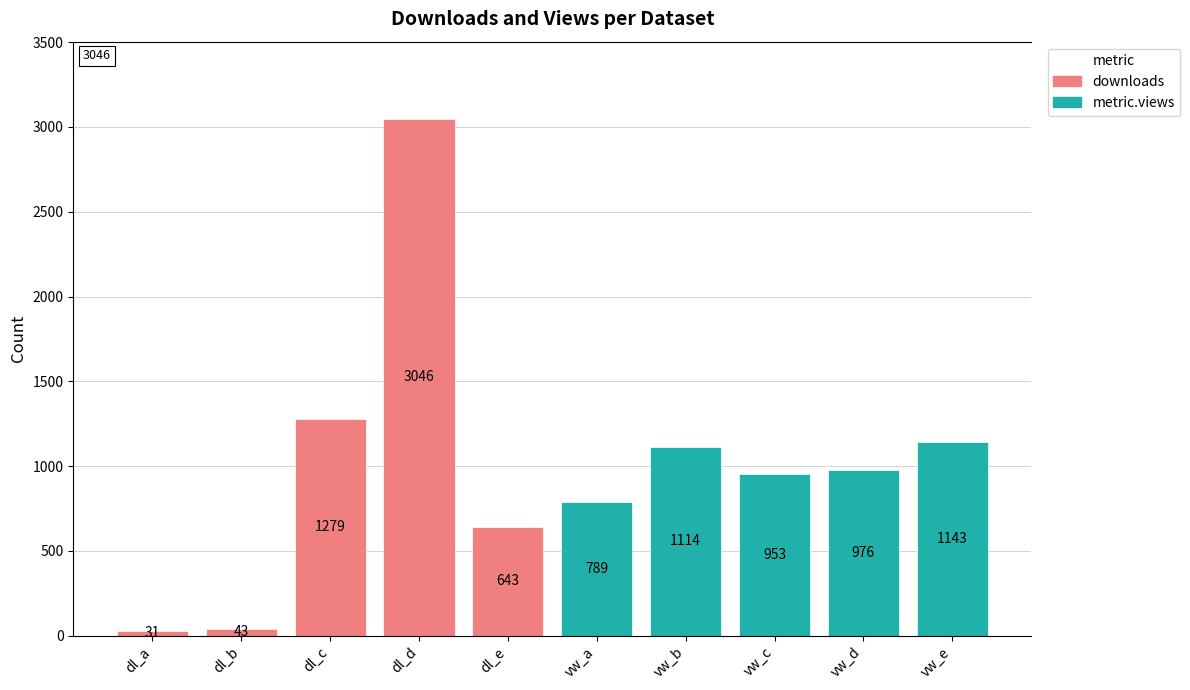

The metric.views series shows 1577 at vw_c. True or false?

False